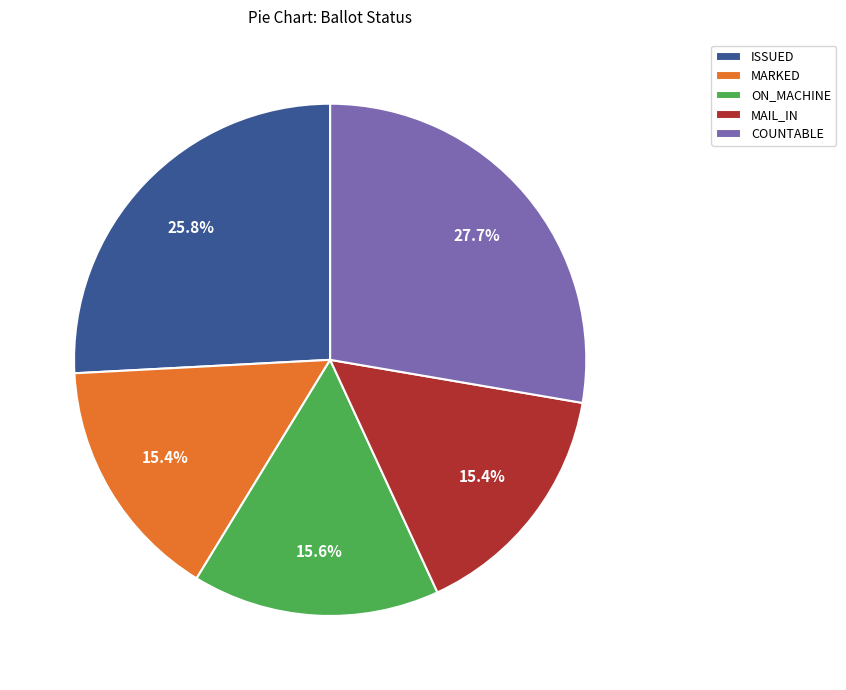

How much of the chart is everything except COUNTABLE?

72.3%